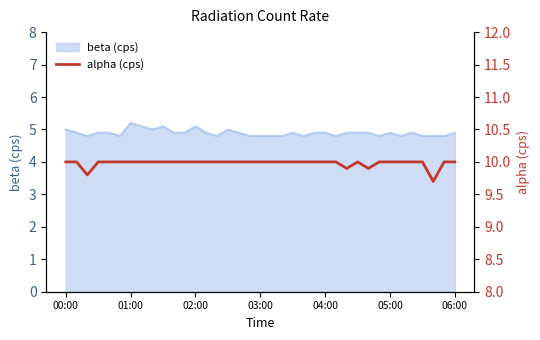

Is it true that the value at 00:00 is 10.0?

True